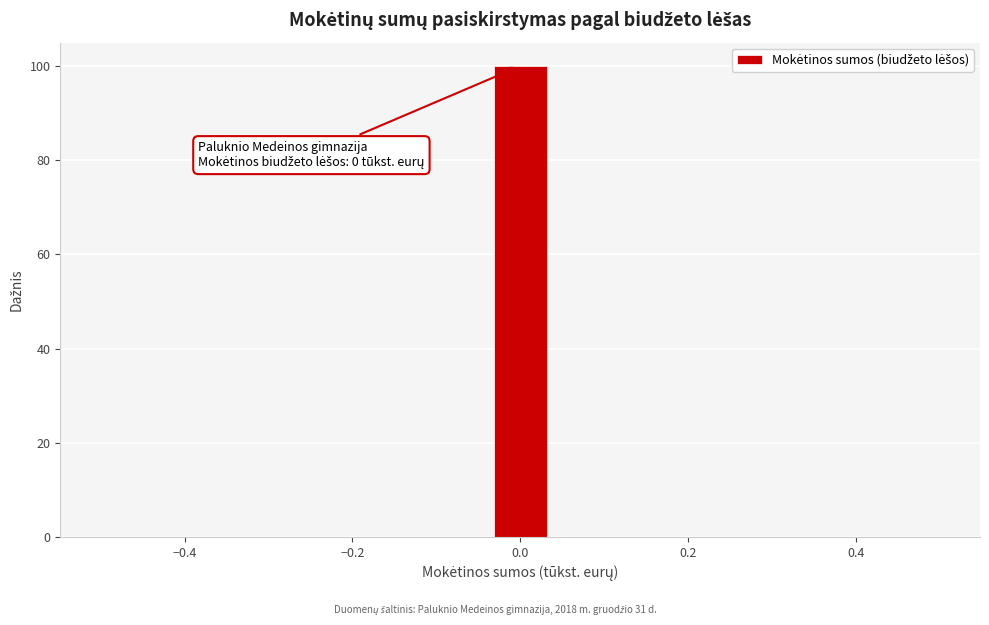

Read against the x-axis, roughly where is the centre of the tallest bar?

0.00